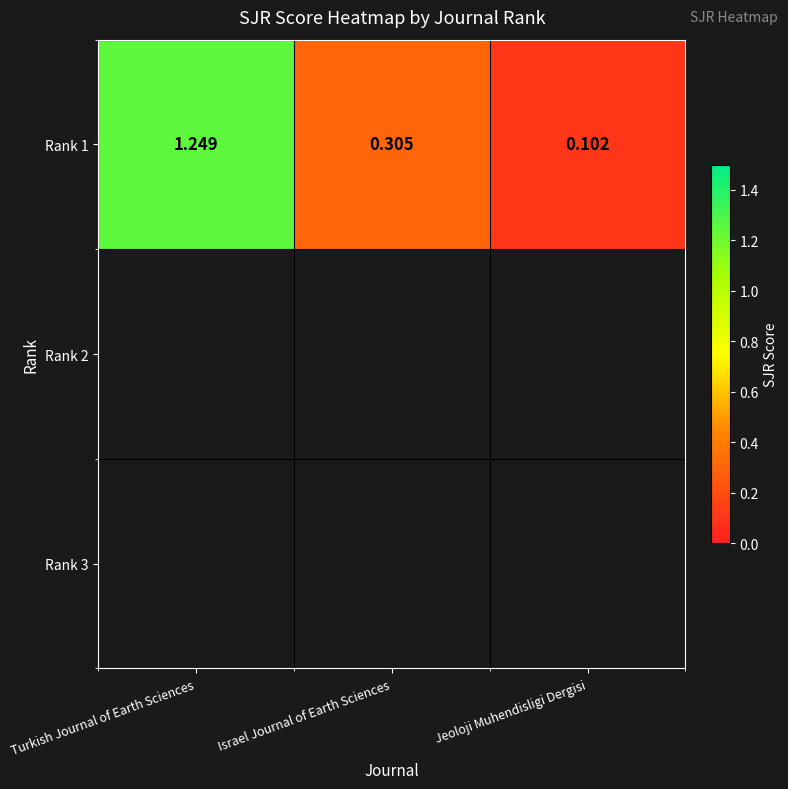

The chart shows a value of 0.3 at Israel Journal of Earth Sciences. True or false?

True